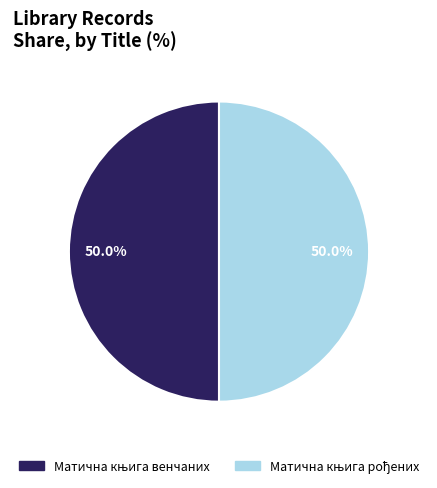

Which category has the biggest portion of the pie?

Матична књига венчаних